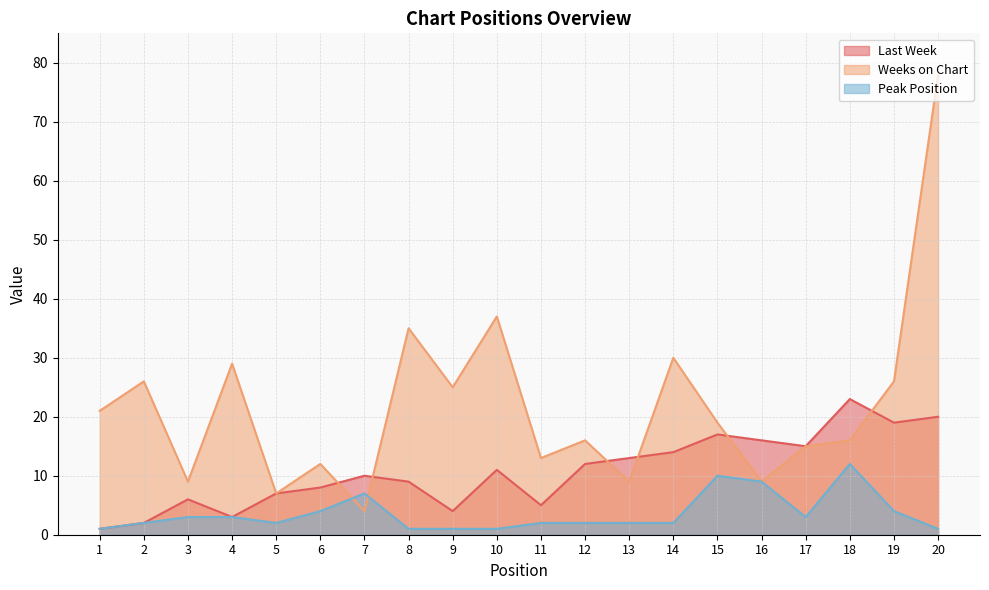

What are all the series names shown in the legend?

Last Week, Weeks on Chart, Peak Position